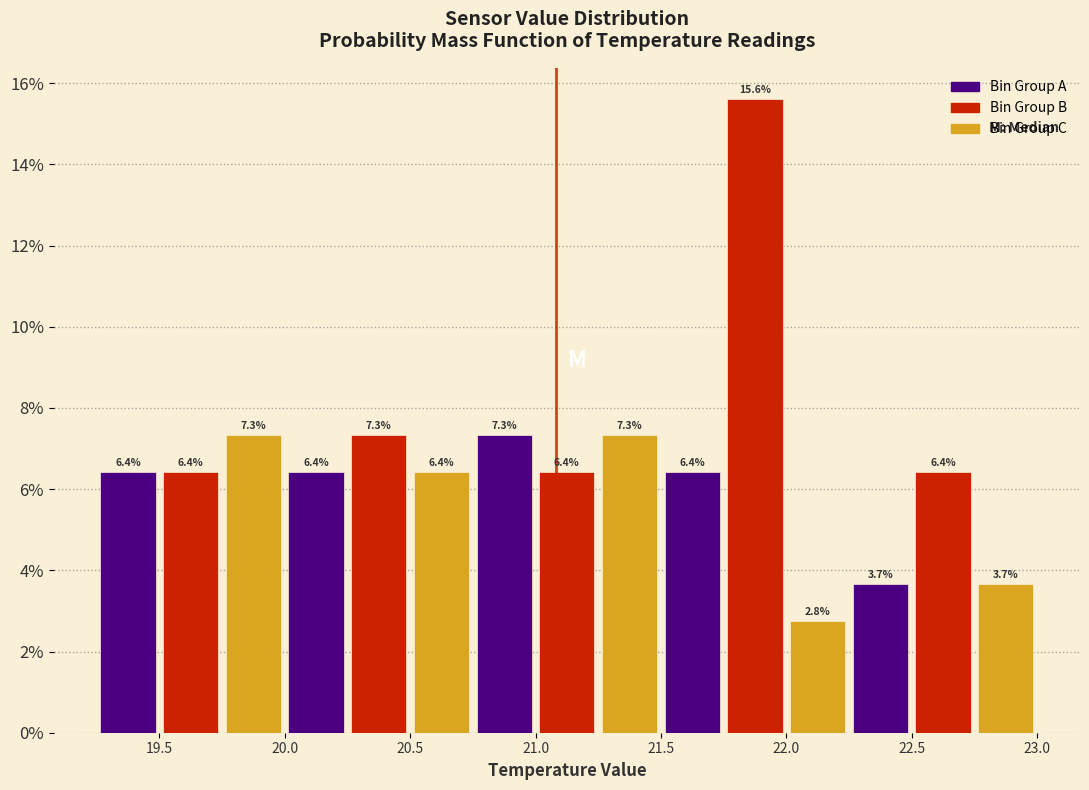

How tall is the bar that spans 22.50 to 22.75 on the x-axis?

6.4